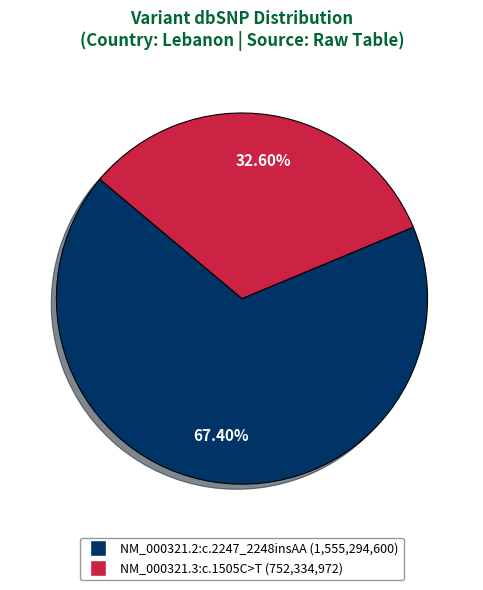

Approximately how many times larger is the value at NM_000321.2:c.2247_2248insAA compared to NM_000321.3:c.1505C>T?

2.1